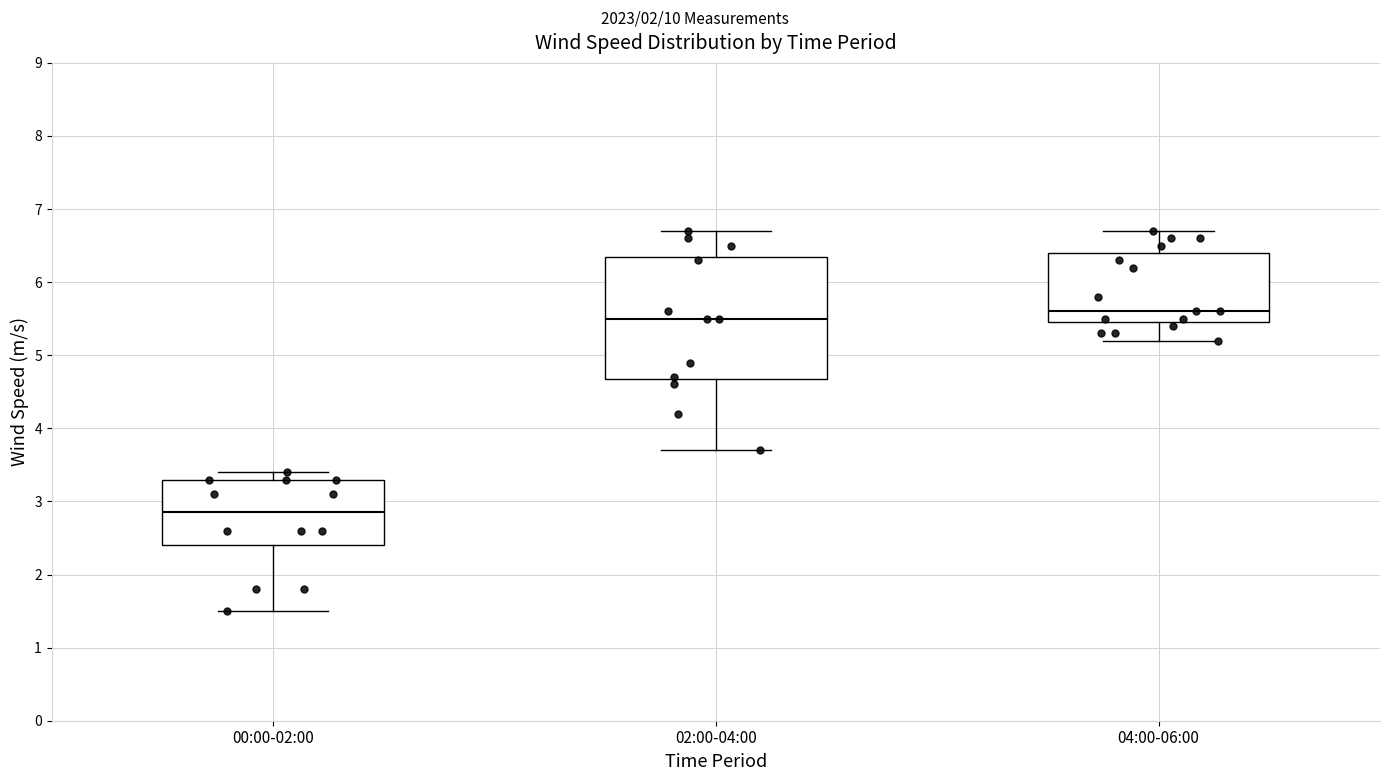

Reading left to right, transcribe this box plot: for each box, give where its median line is, the range the box spans, and where its two whiskers end, as read against the y-axis. The values are not printed on the chart, so give them approximately, as read against the axis.

00:00-02:00: median 2.9, box 2.4 to 3.3, whiskers 1.5 to 3.4
02:00-04:00: median 5.5, box 4.7 to 6.4, whiskers 3.7 to 6.7
04:00-06:00: median 5.6, box 5.5 to 6.4, whiskers 5.2 to 6.7